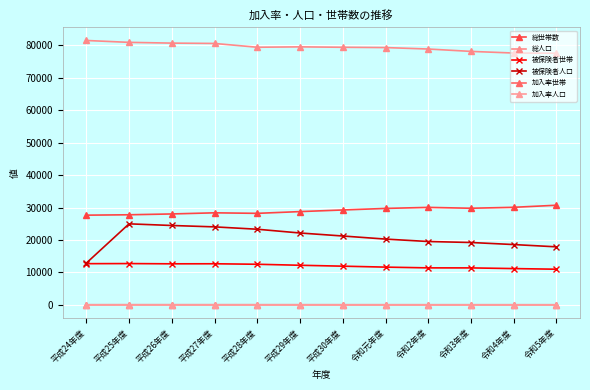

True or false: 加入率人口 and 総世帯数 cross at least once.

False